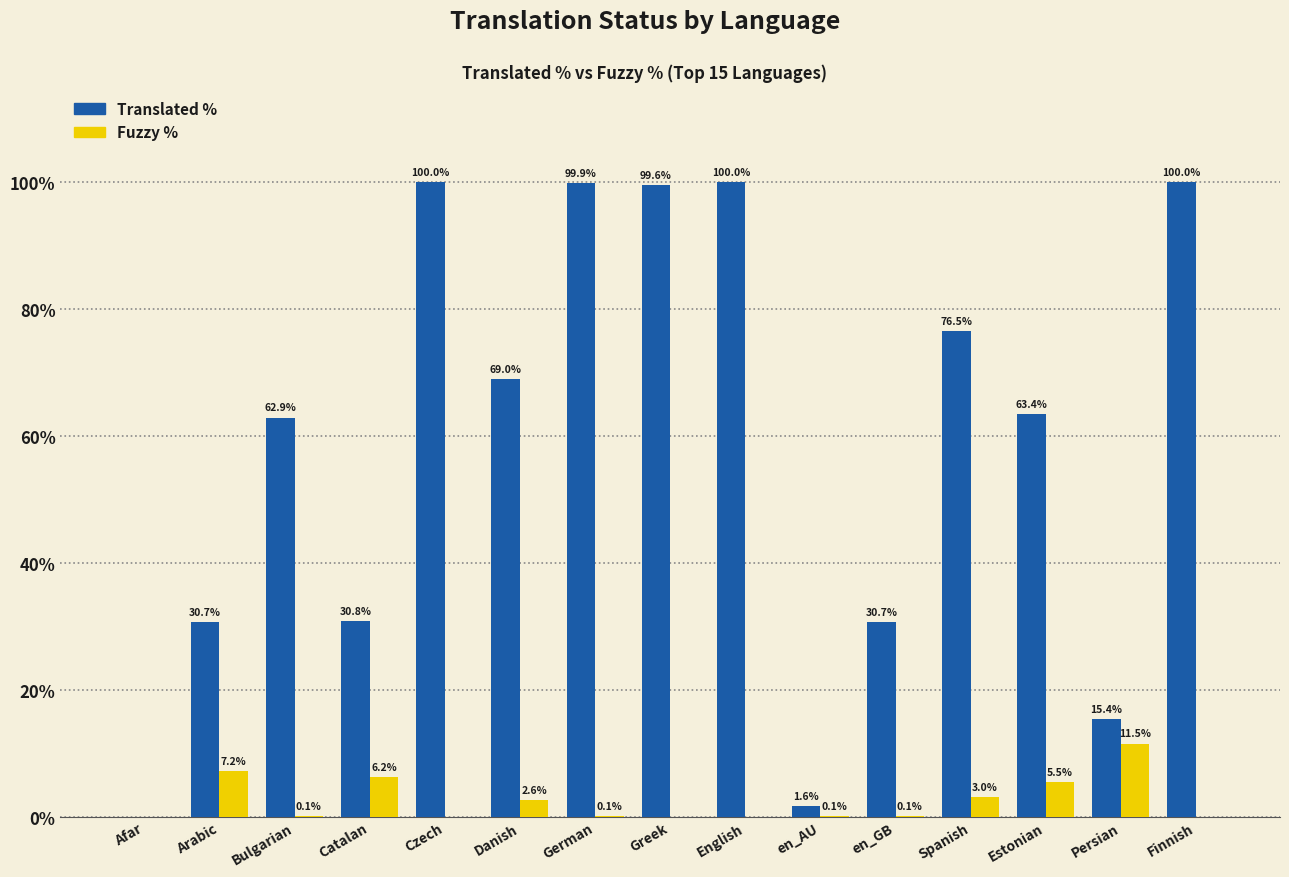

What is the maximum value shown in the chart?

100.0